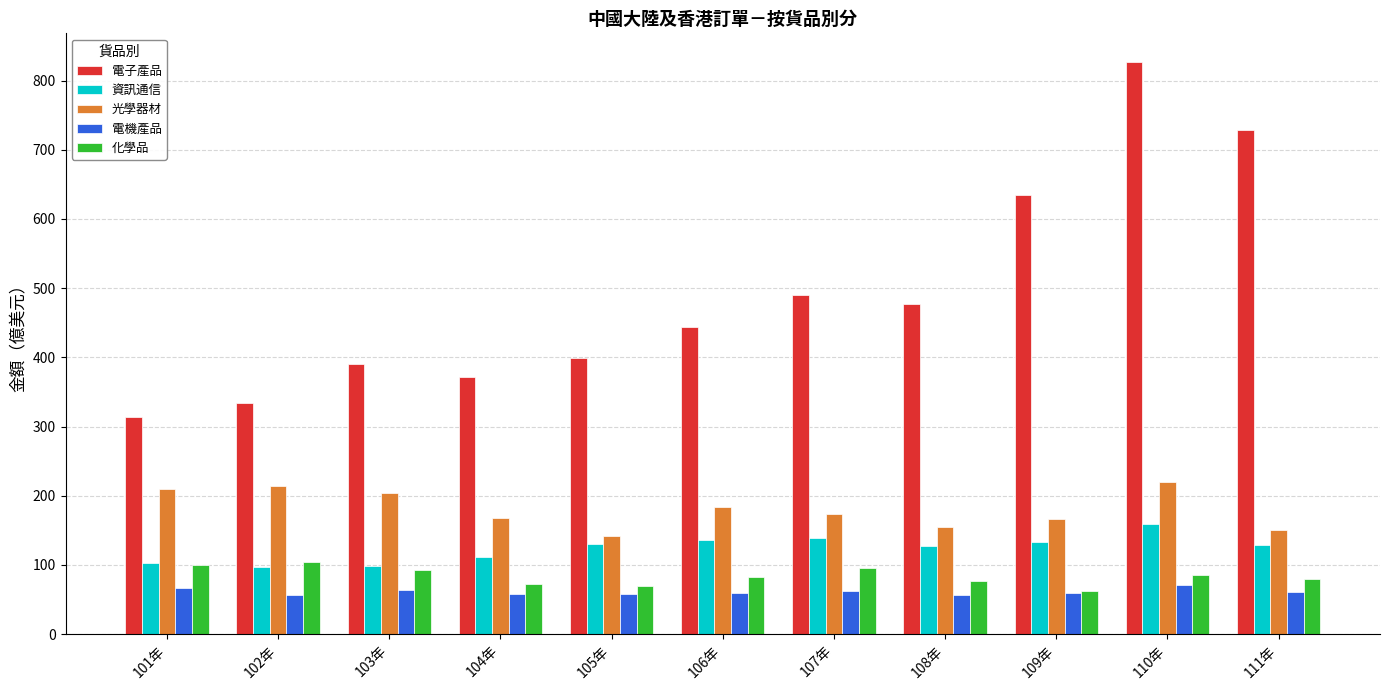

Which series has the widest spread of values?

電子產品